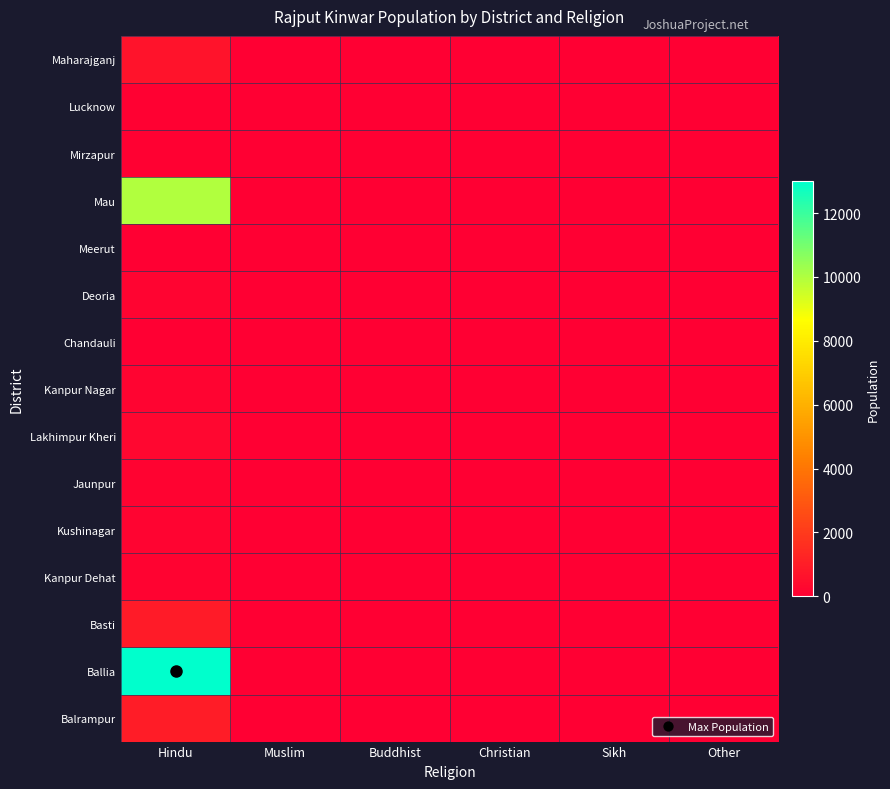

Which series has the largest total across all categories?

Ballia